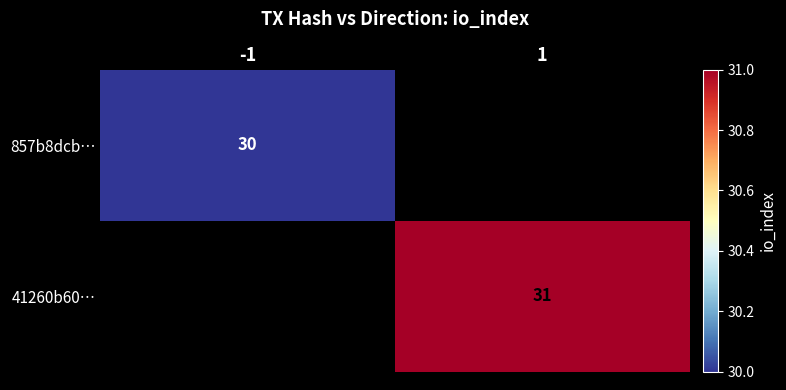

What is the smallest value displayed?

30.0